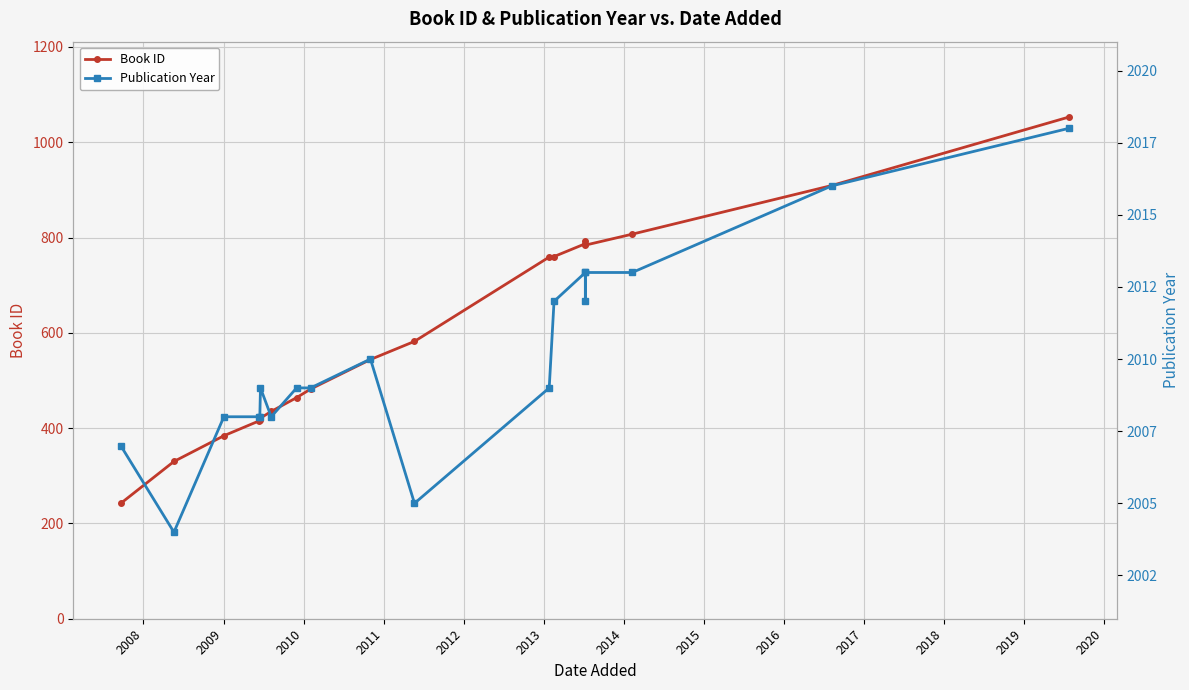

Is the value of Book ID at 18 greater than the value of Publication Year at 2018?

No